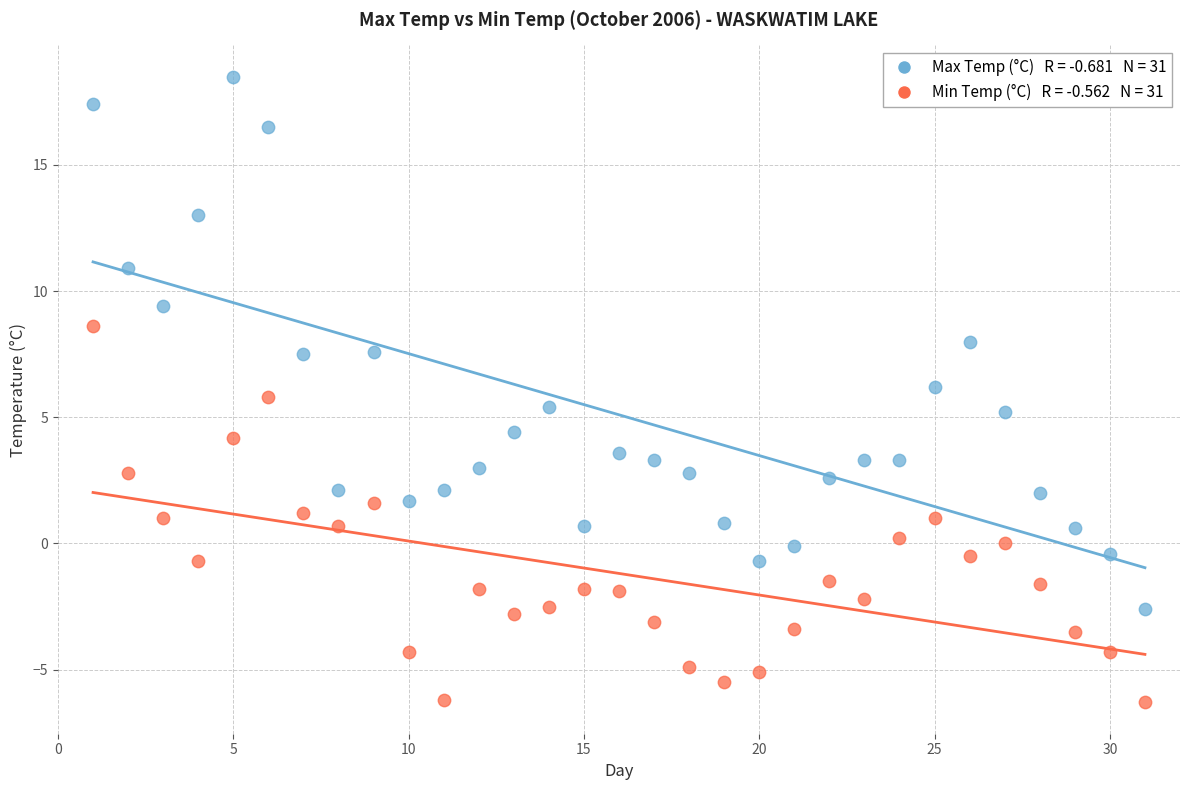

Across all data points, what is the range of Y values (max minus min)?

24.8